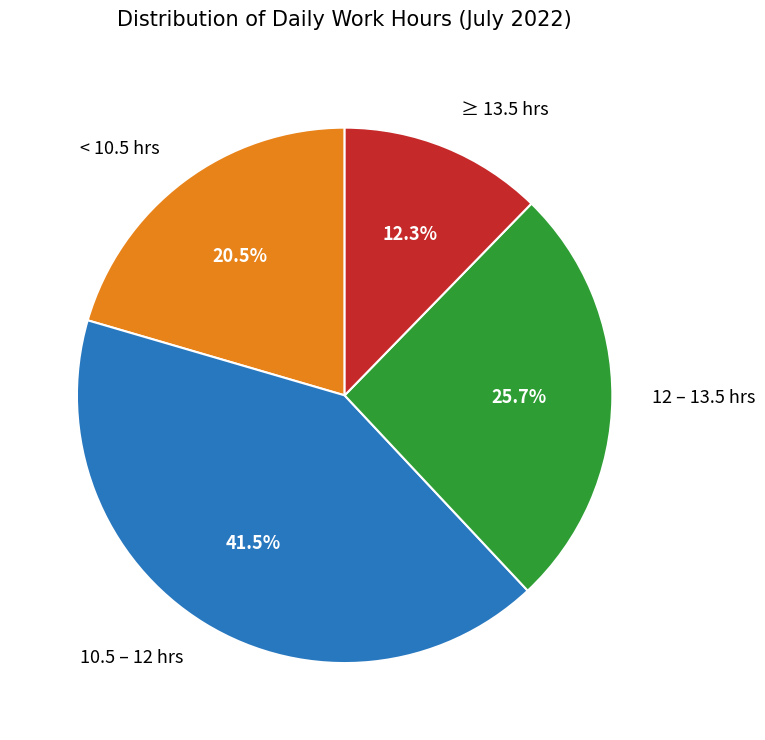

Is there any slice that represents more than half of the pie?

No